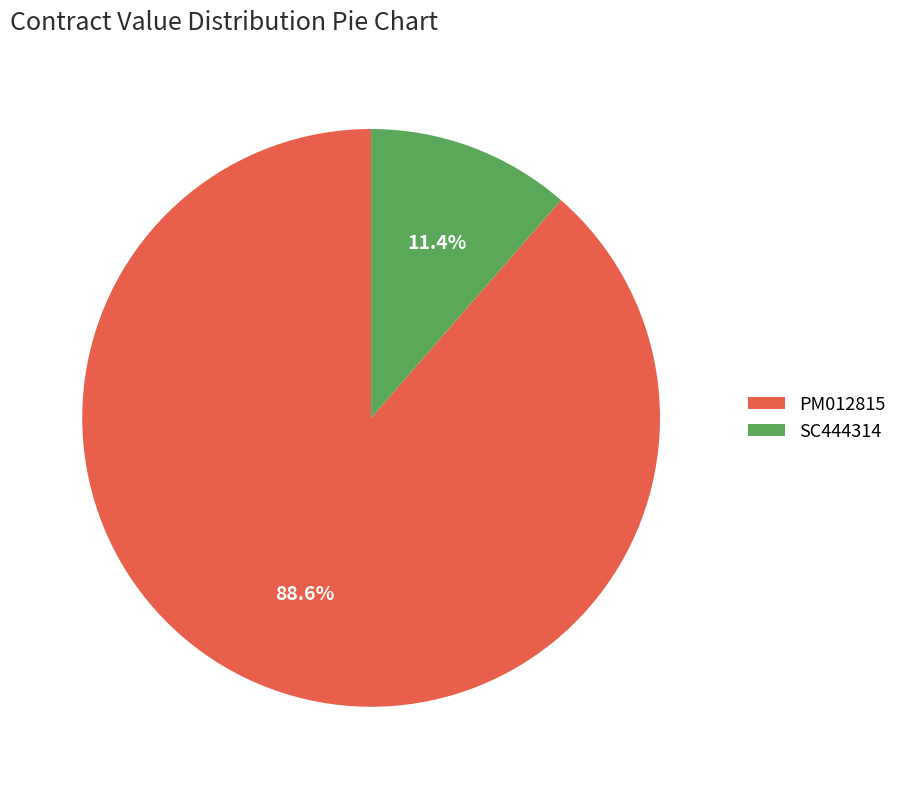

Which category has the smallest portion of the pie?

SC444314